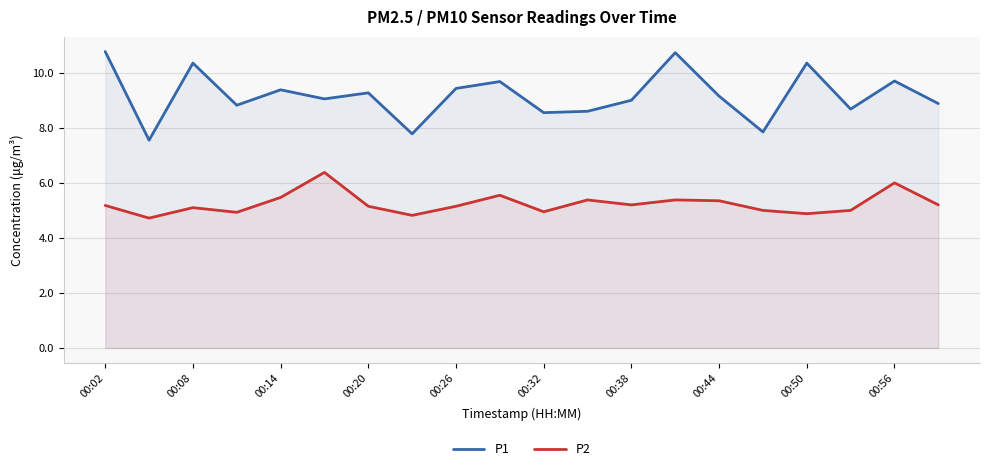

Between 00:08 and 00:44, which series saw the biggest shift?

P1